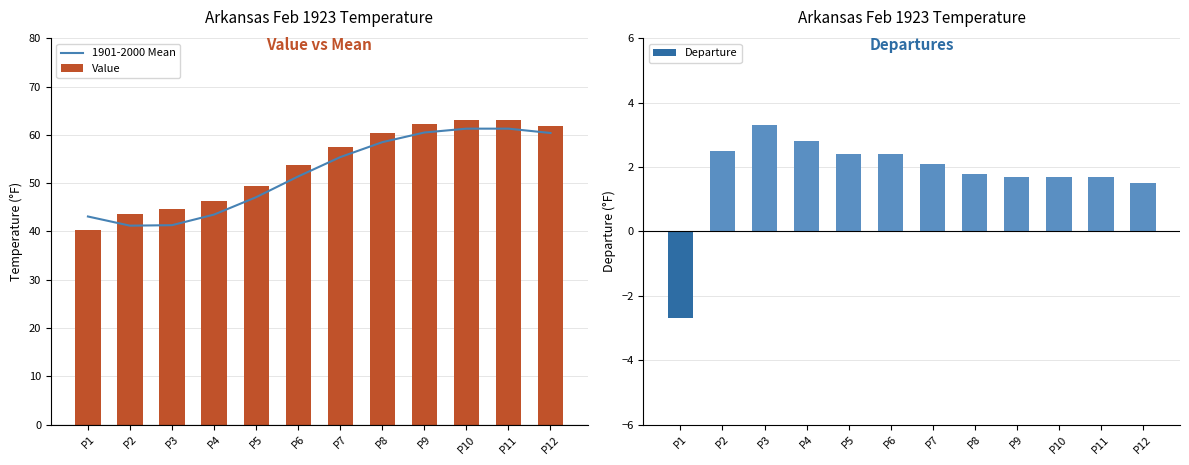

Which series has the largest total across all categories?

Value